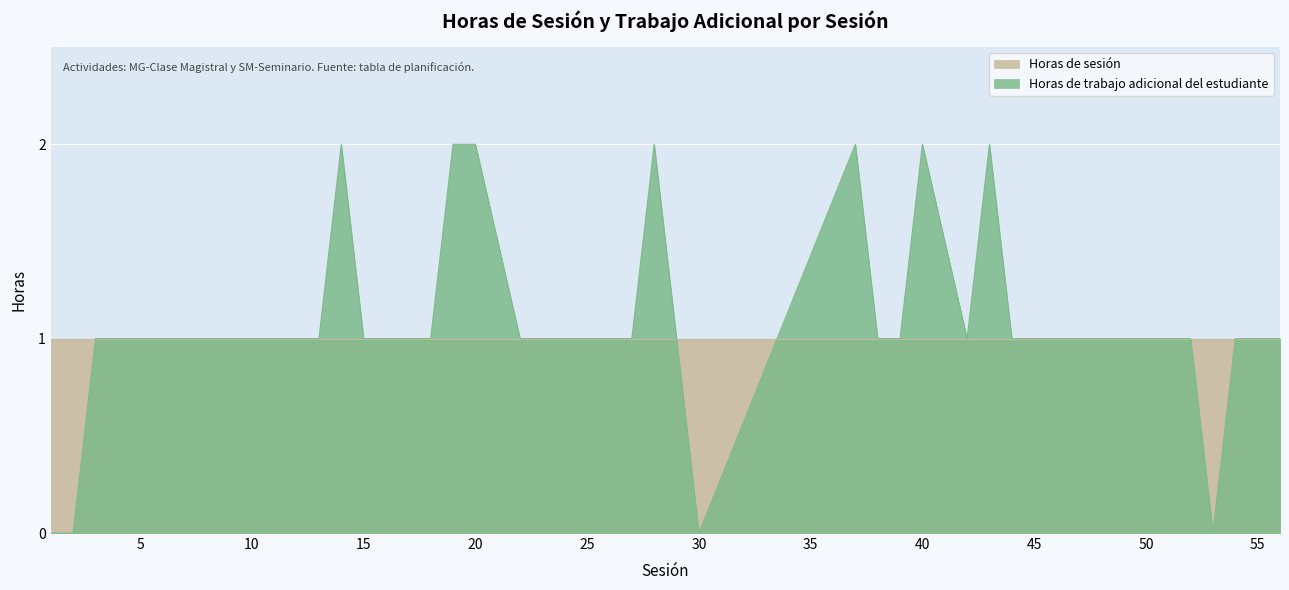

What is the change in value from 23 to 53?

-1